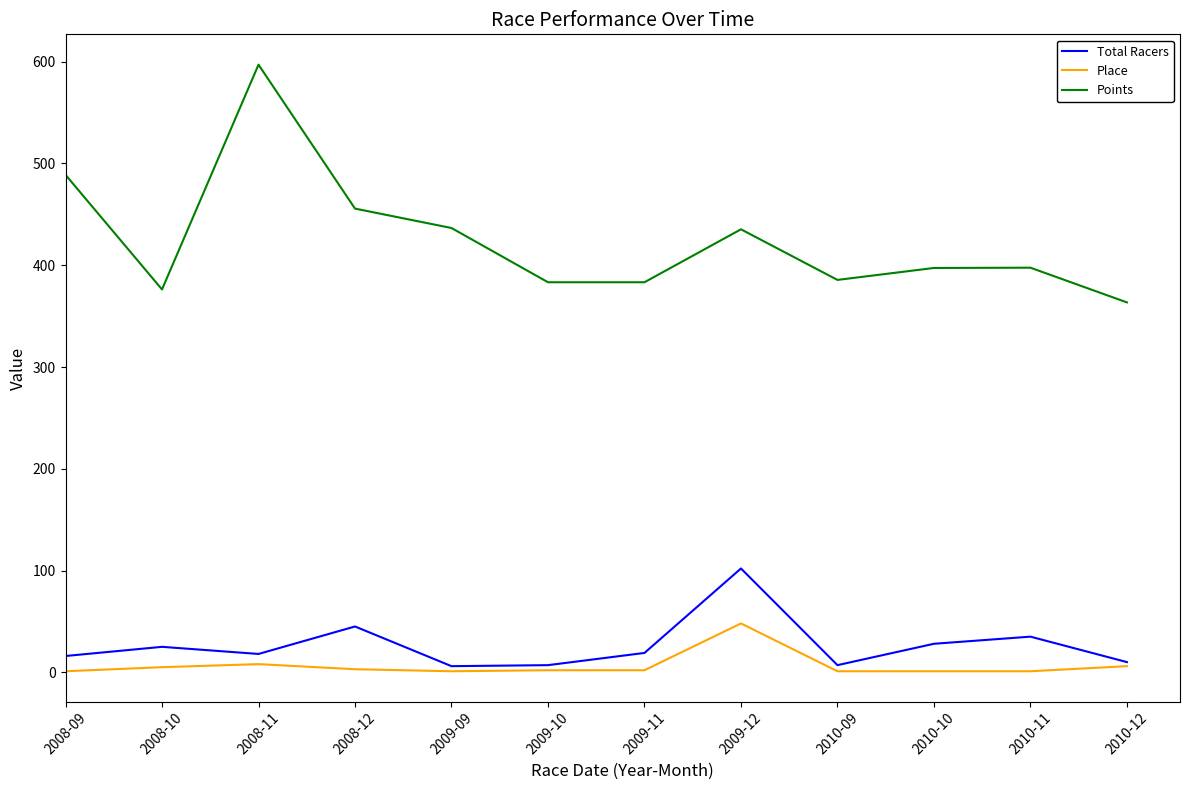

At which category is the sum across all series the highest?

2008-11